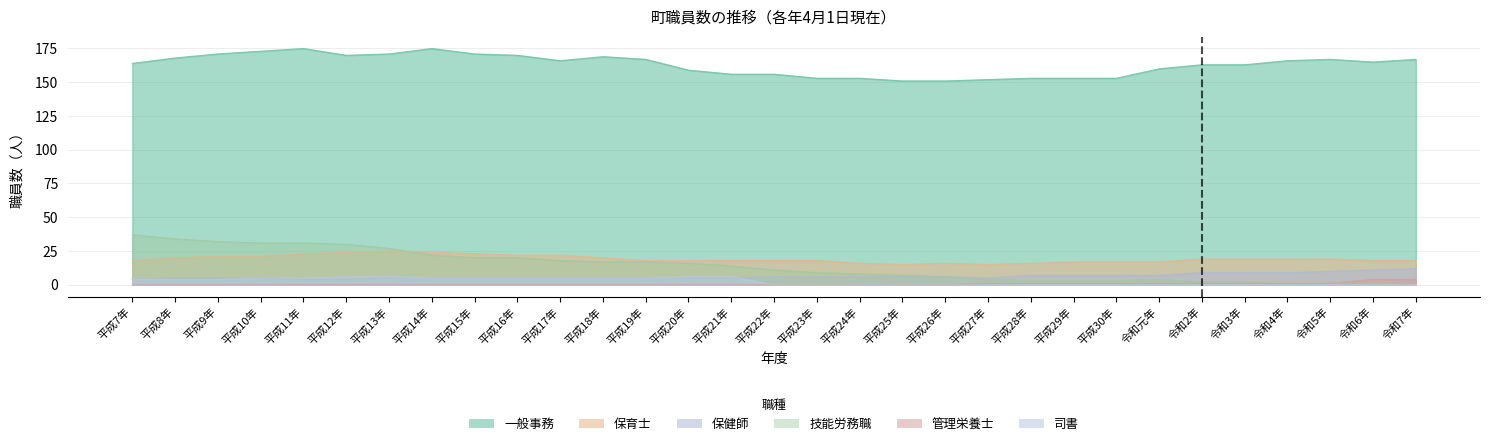

Between 平成25年 and 平成27年, which is larger?

平成27年